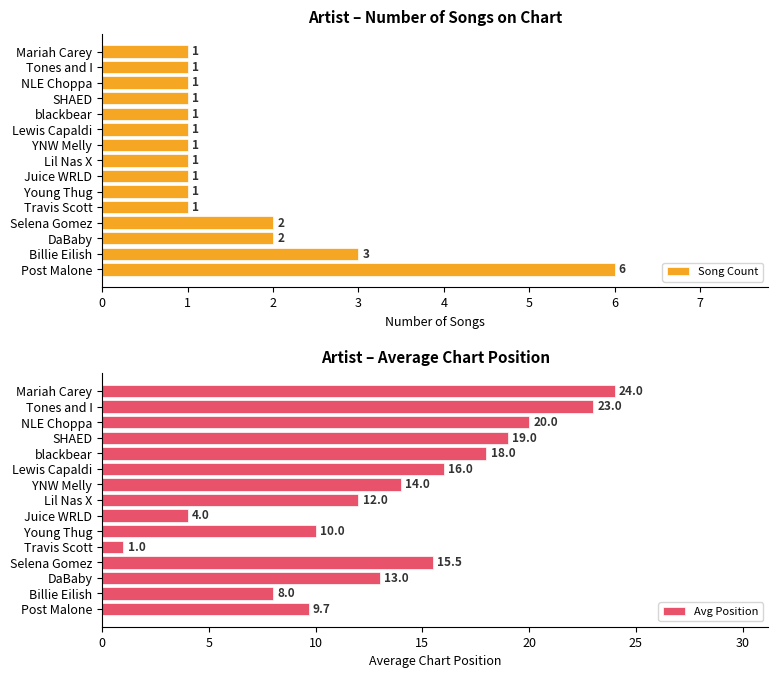

How many groups of bars are there?

15